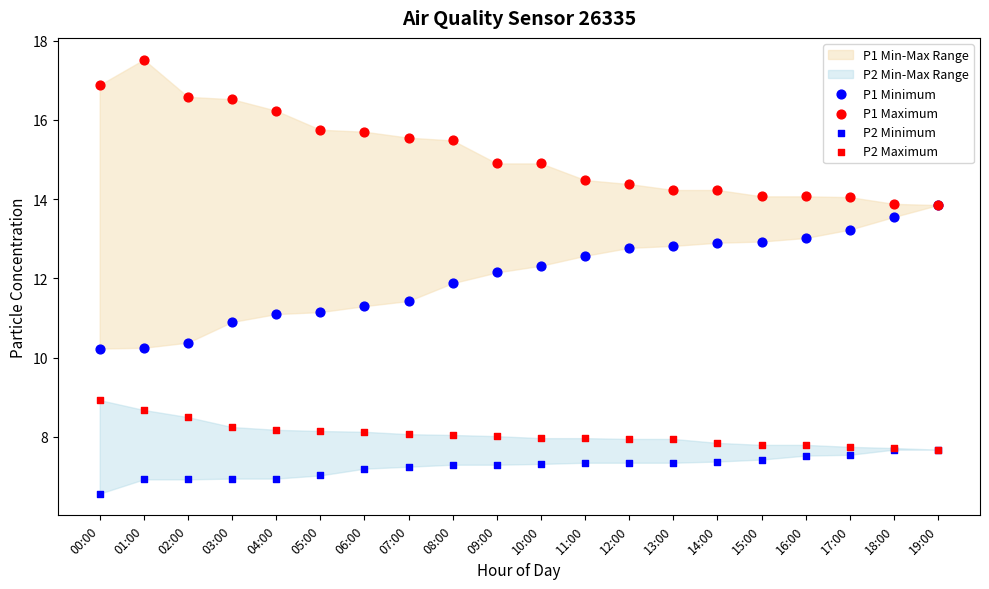

Which series has the largest Y range (max minus min)?

P1 Maximum